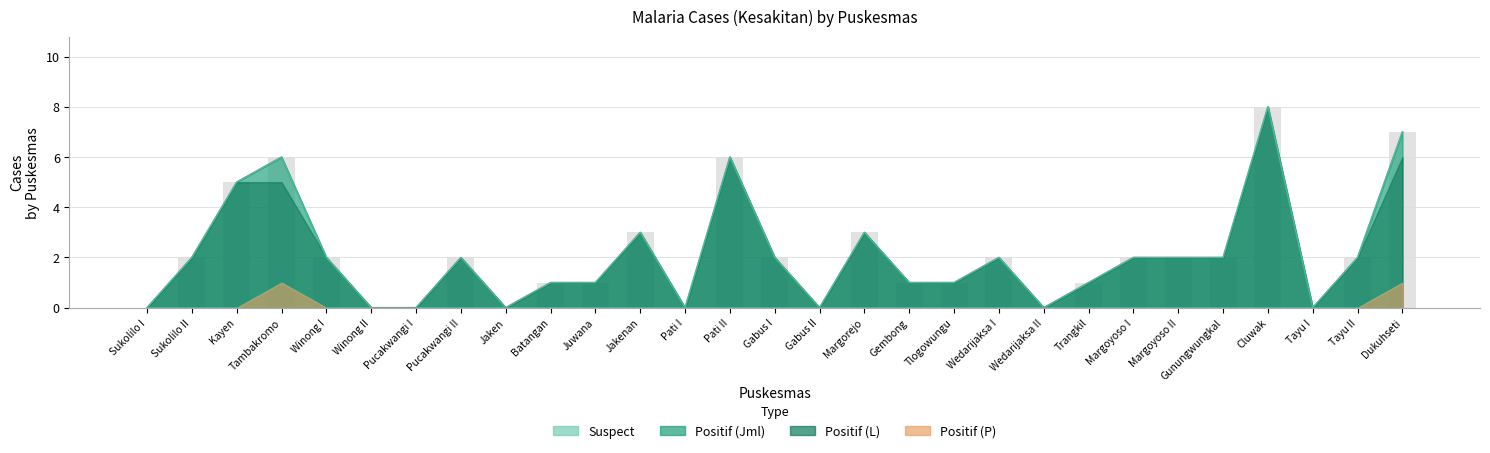

Are the bars grouped side by side (vs. stacked)?

No